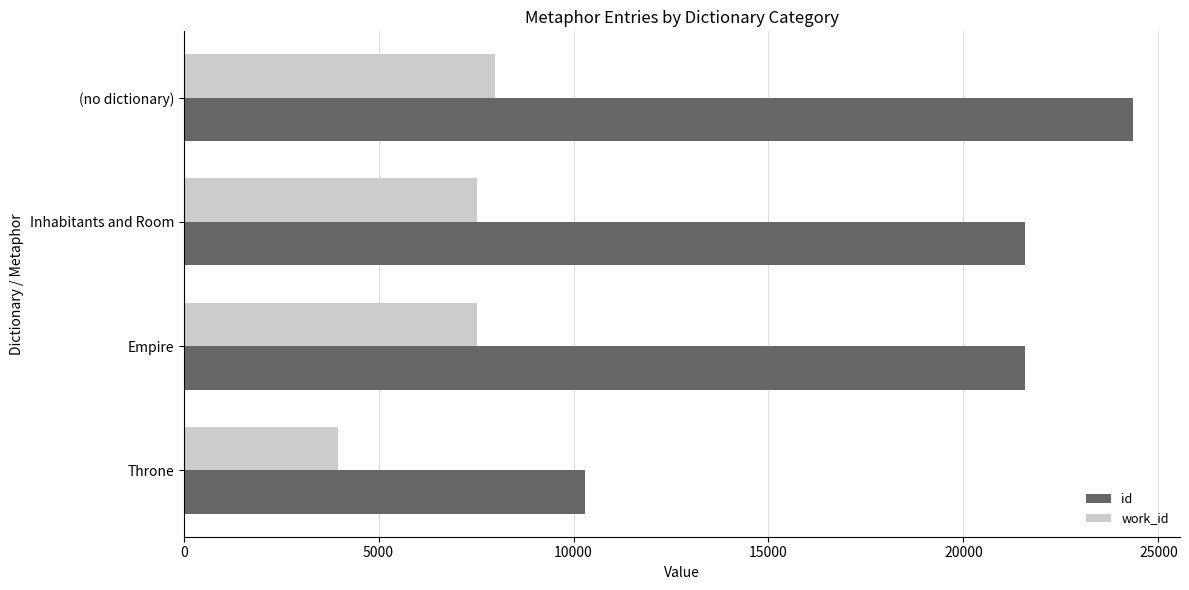

True or false: id has a value of 21570 at Inhabitants and Room.

True